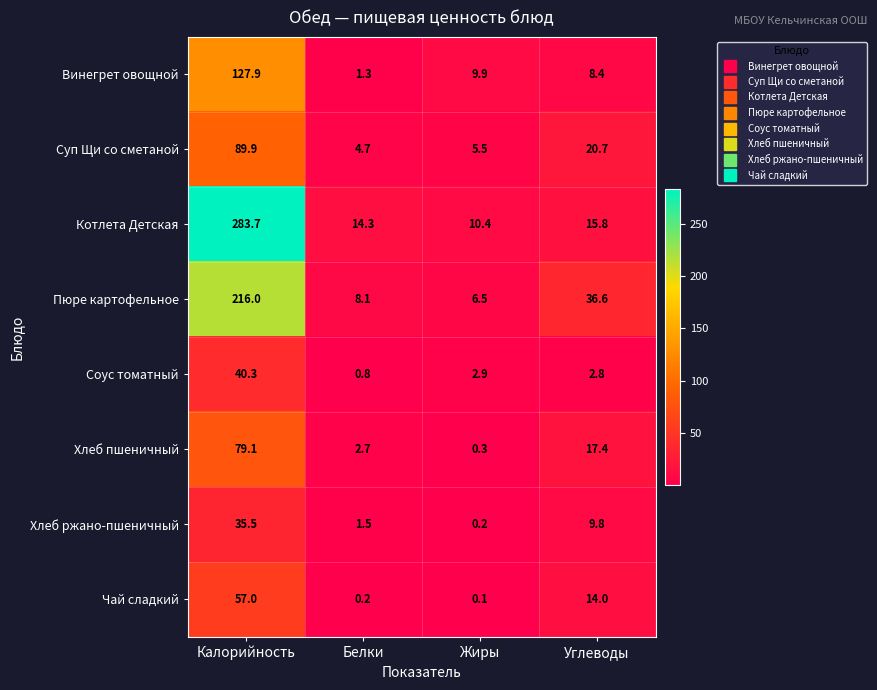

At which category is the sum across all series the highest?

Калорийность